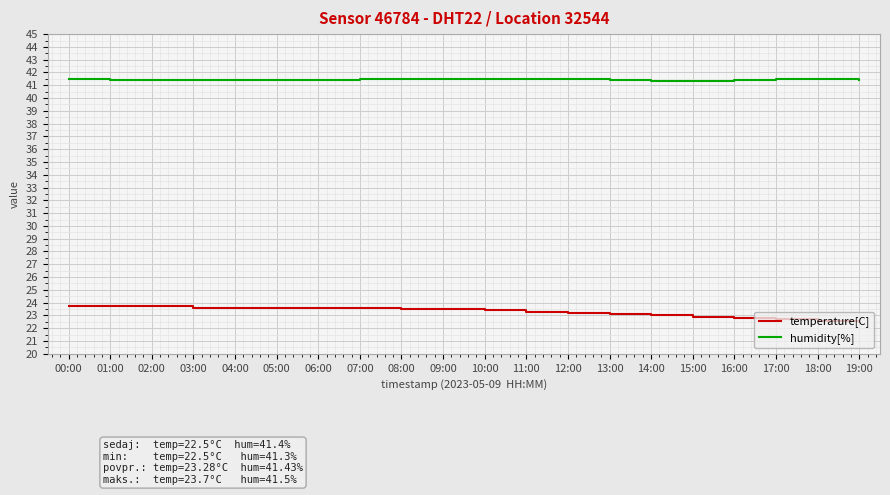

True or false: temperature[C] and humidity[%] cross at least once.

False